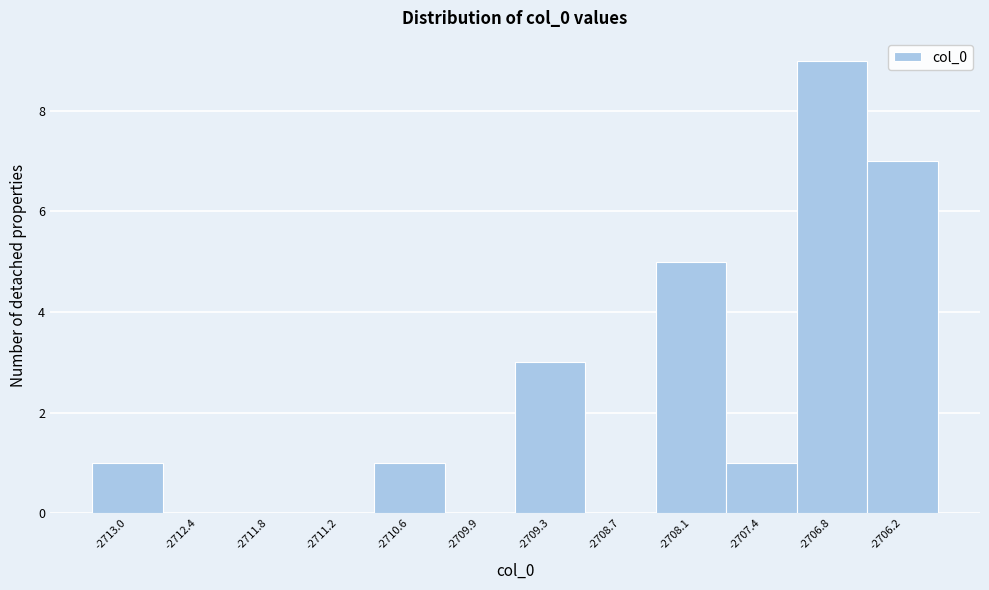

Reading right to left, transcribe all the data shown in this chart.

-2706.2=7	-2706.8=9	-2707.4=1	-2708.1=5	-2708.7=0	-2709.3=3	-2709.9=0	-2710.6=1	-2711.2=0	-2711.8=0	-2712.4=0	-2713.0=1